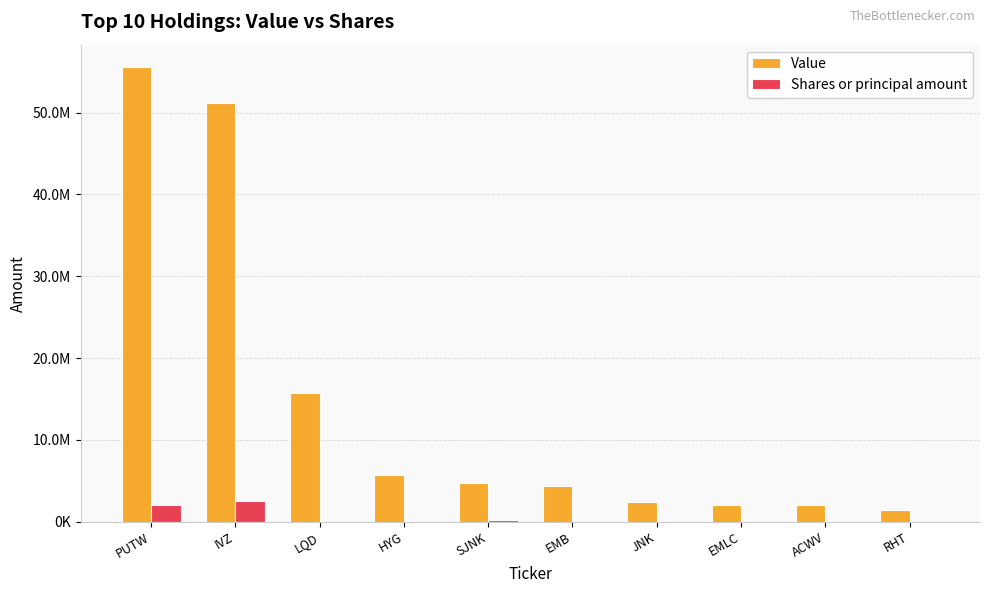

What is the value of the Shares or principal amount bar at the 2nd from the left?

2499709